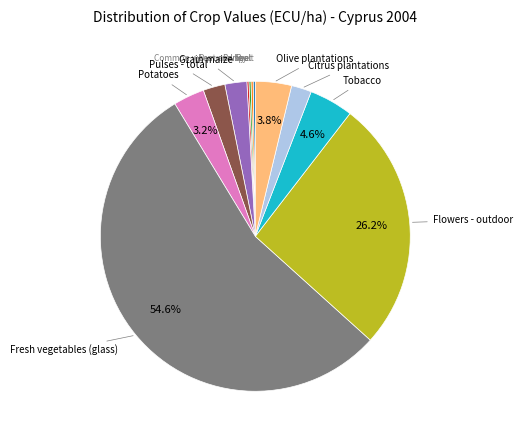

Does any single category account for the majority?

Yes